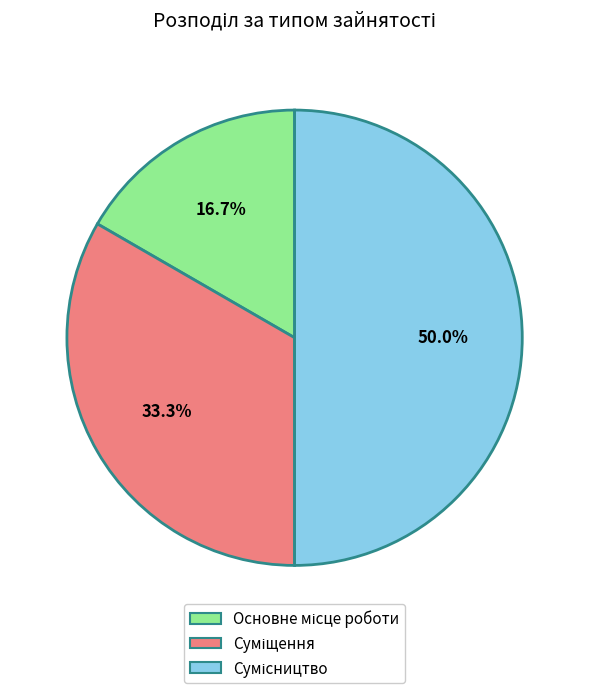

Approximately how many times larger is the value at Суміщення compared to Сумісництво?

0.7